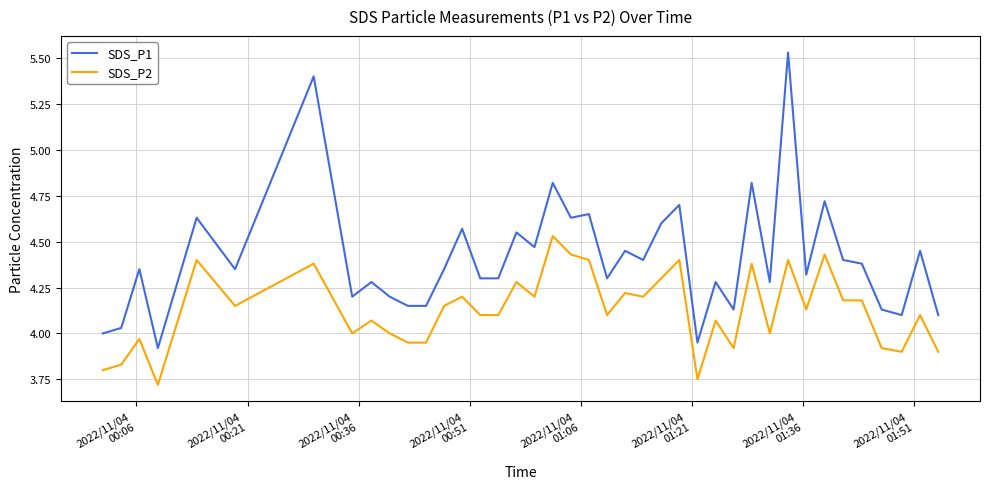

True or false: SDS_P2 and SDS_P1 intersect in this chart.

False